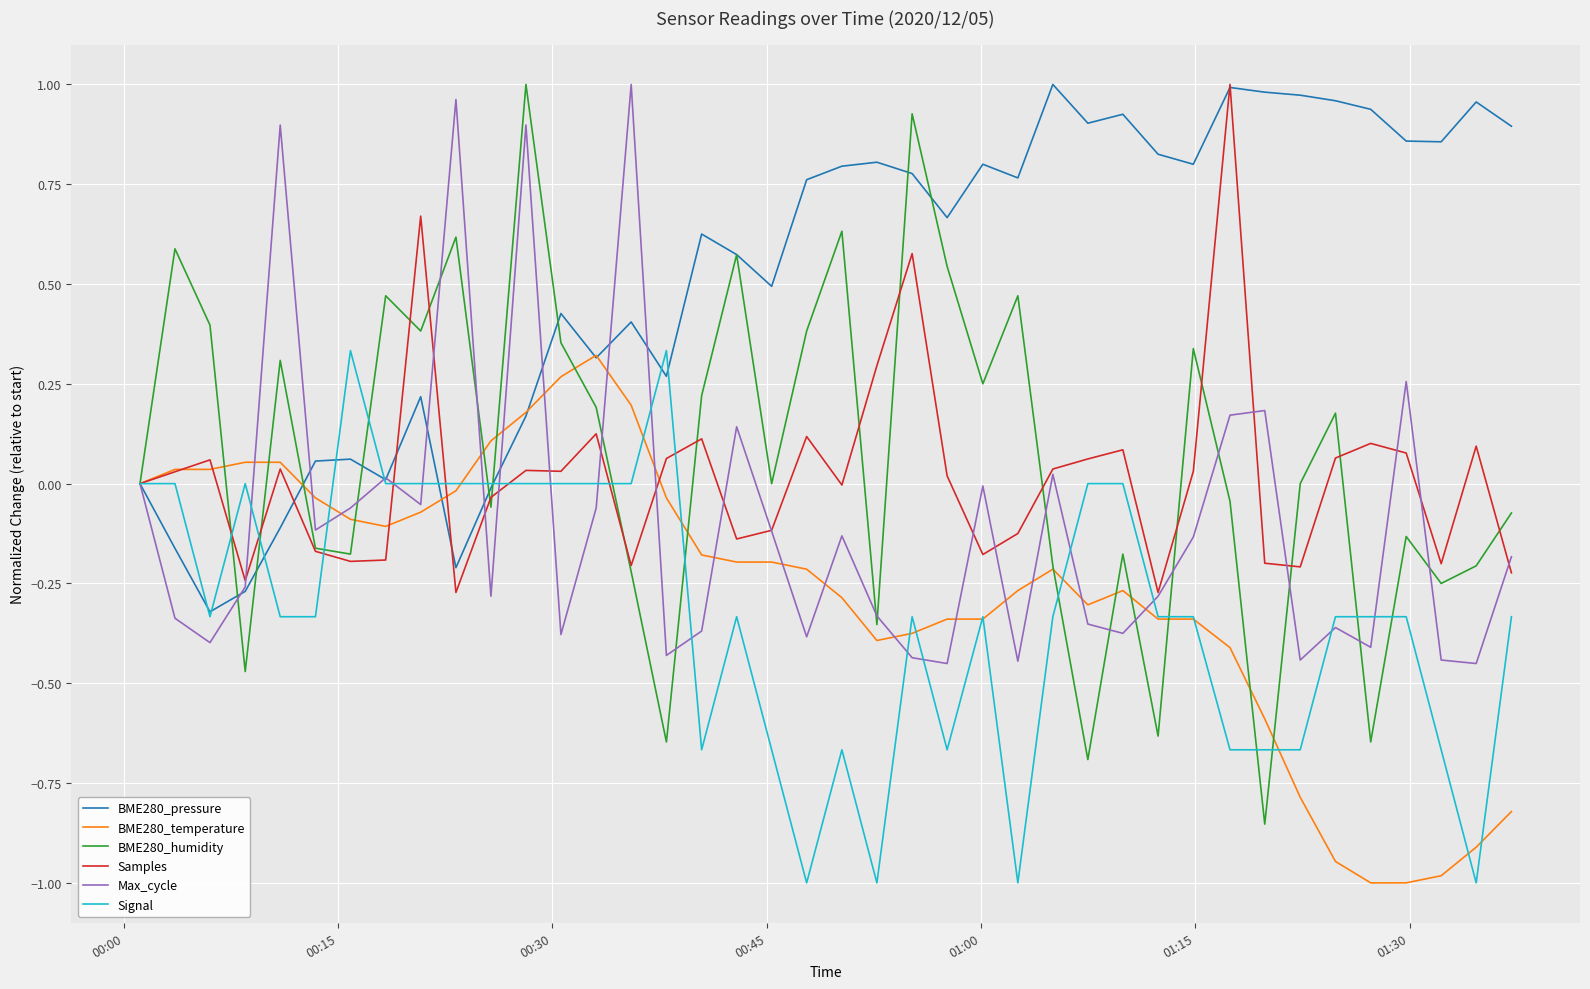

What is the minimum value shown in the chart?

-1.0